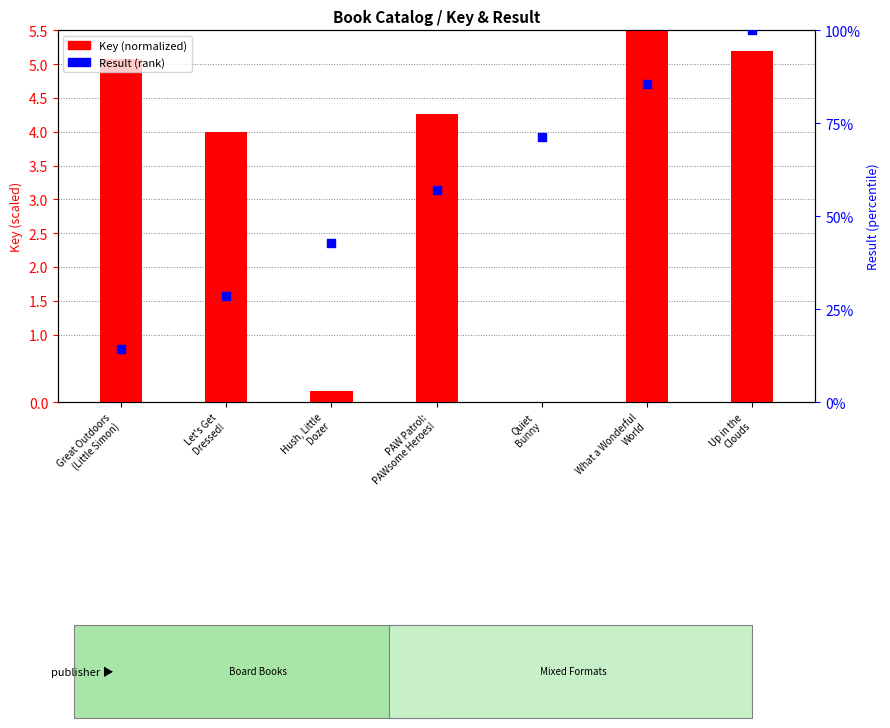

At how many categories does at least one series exceed 75?

2